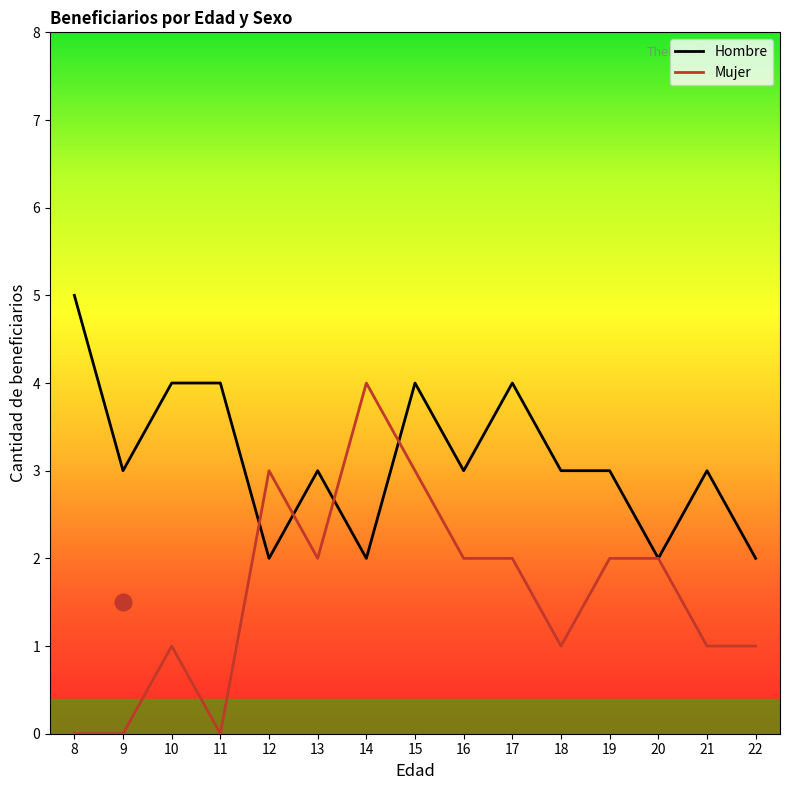

Between 20 and 16, which is larger?

16